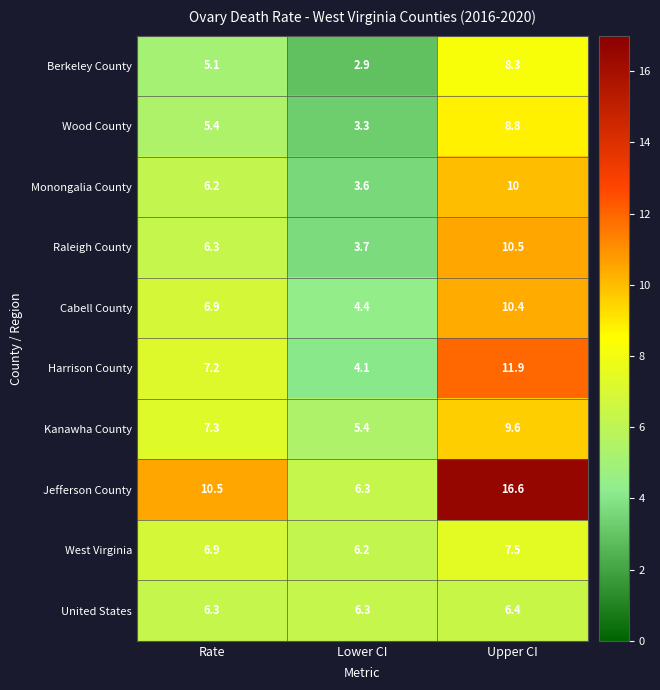

Which series has the largest total across all categories?

Jefferson County